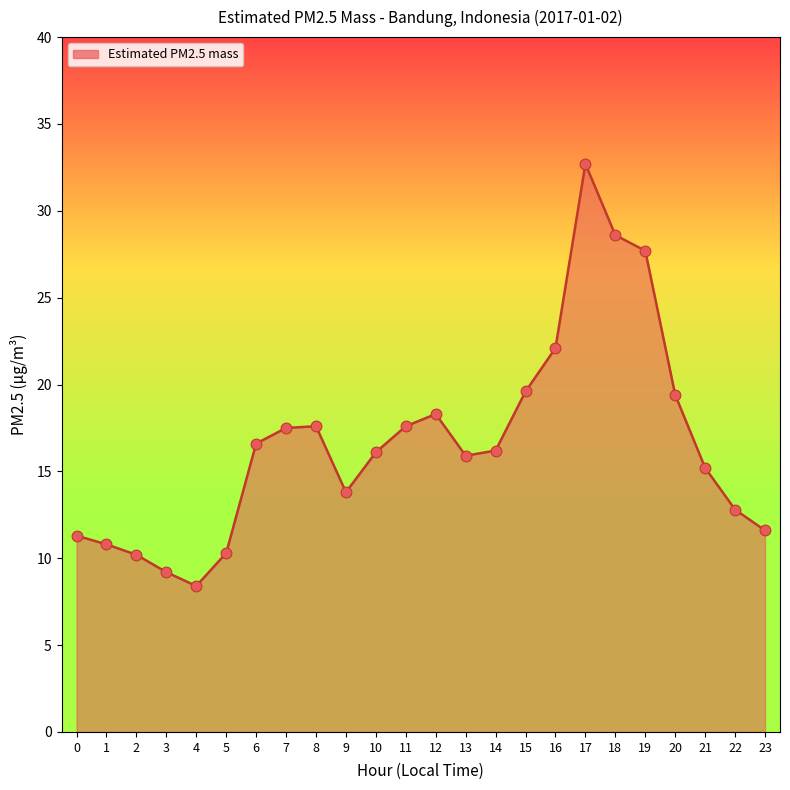

Which has a higher value, 4 or 2?

2